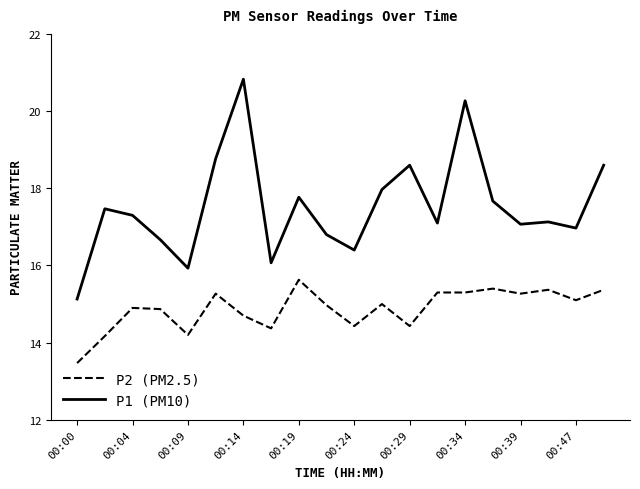

Count the number of data series in this chart.

2